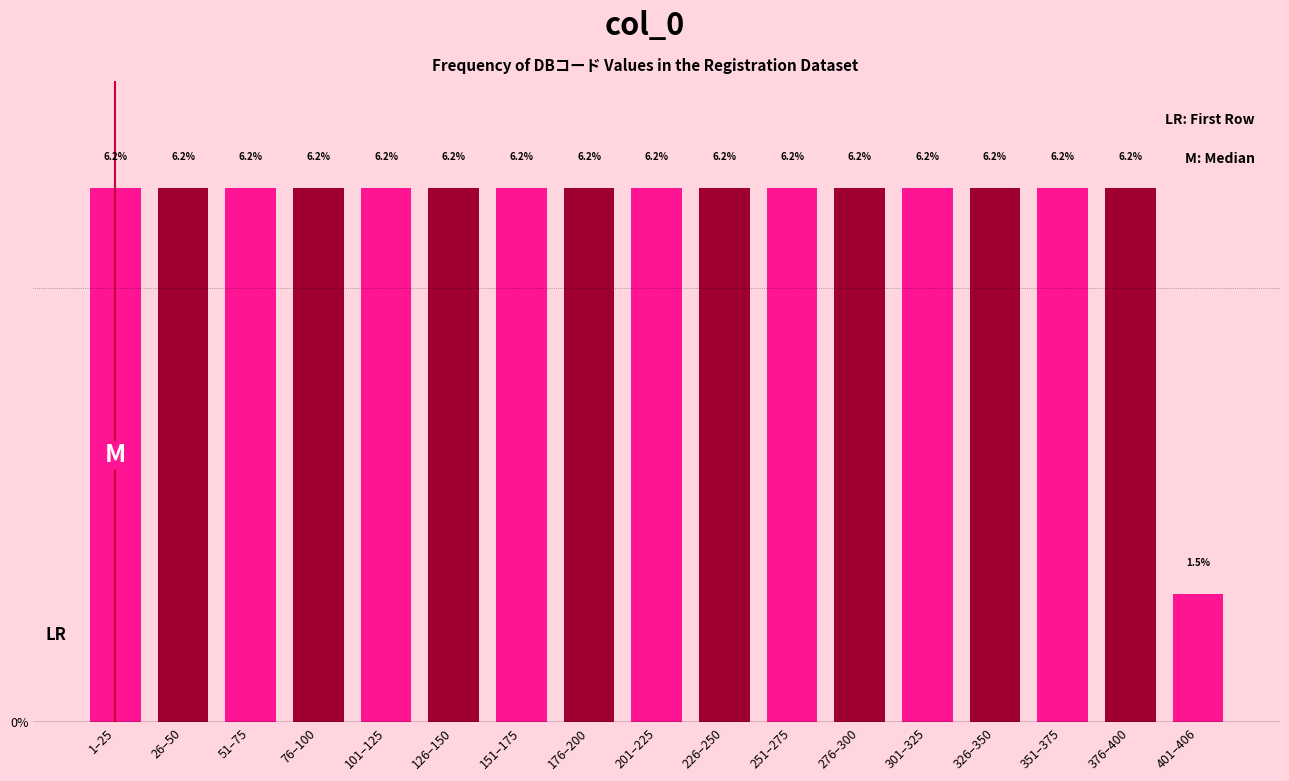

Reading left to right, list all the values displayed in this chart.

6.2	6.2	6.2	6.2	6.2	6.2	6.2	6.2	6.2	6.2	6.2	6.2	6.2	6.2	6.2	6.2	1.5